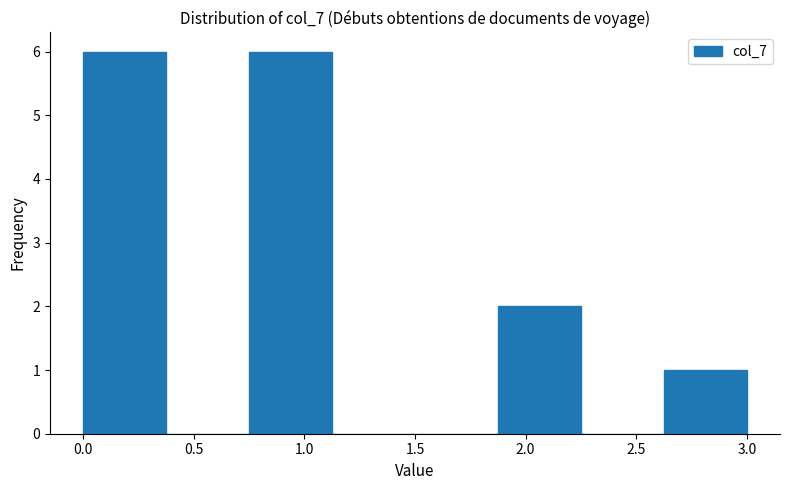

What is the height of the bar covering 0.000 to 0.375 on the x-axis? Neither the bar edges nor the heights are printed on the chart, so give them approximately, as read against the axes.

6